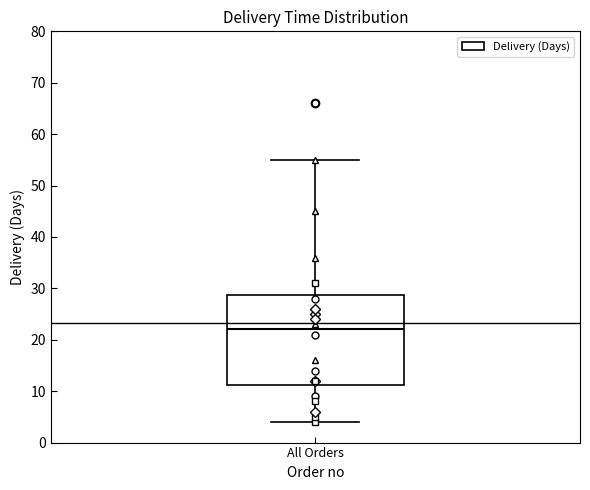

Read this box plot against the y-axis: the position of the median line, the range covered by the box, and the ends of both whiskers. The values are not printed on the chart, so give them approximately, as read against the axis.

median 22, box 11 to 29, whiskers 4 to 55